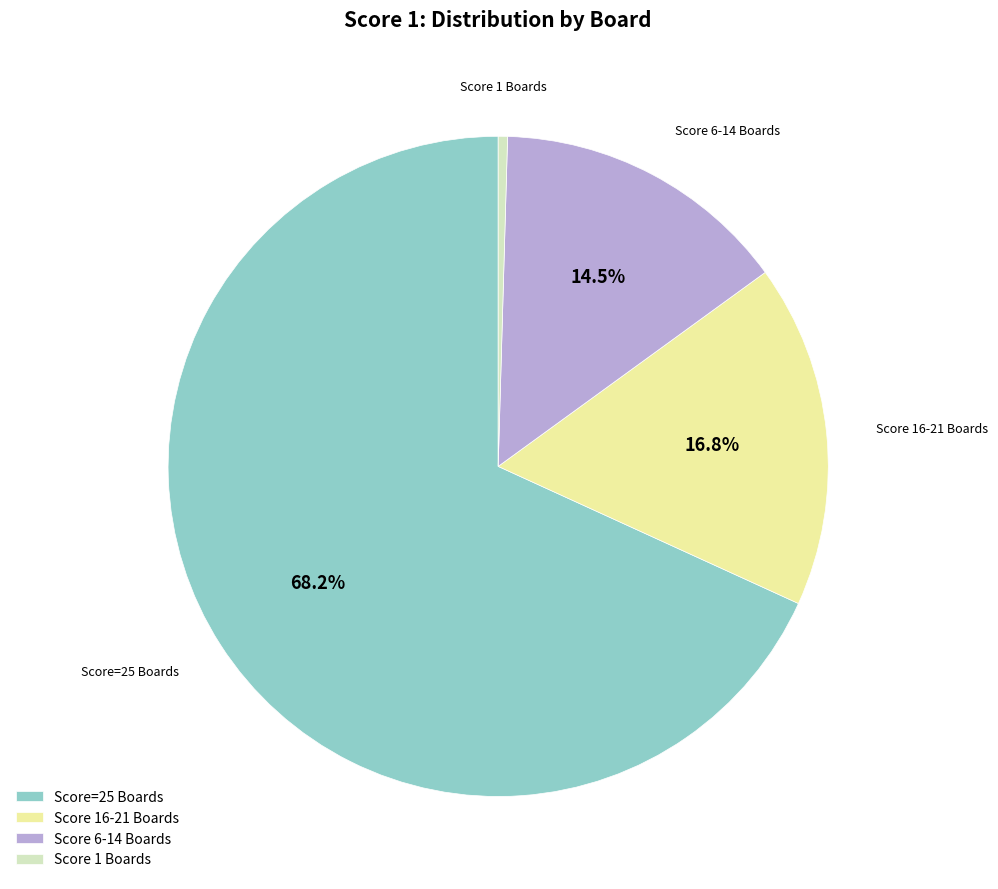

What is the smallest slice in the pie chart?

Score 1 Boards